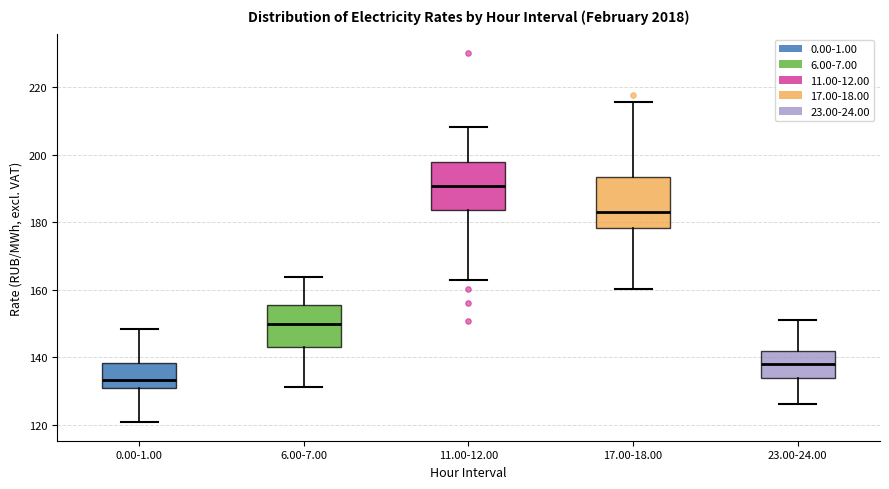

Where is the upper edge of the box for 17.00-18.00 on the y-axis? The values are not printed on the chart, so give them approximately, as read against the axis.

194